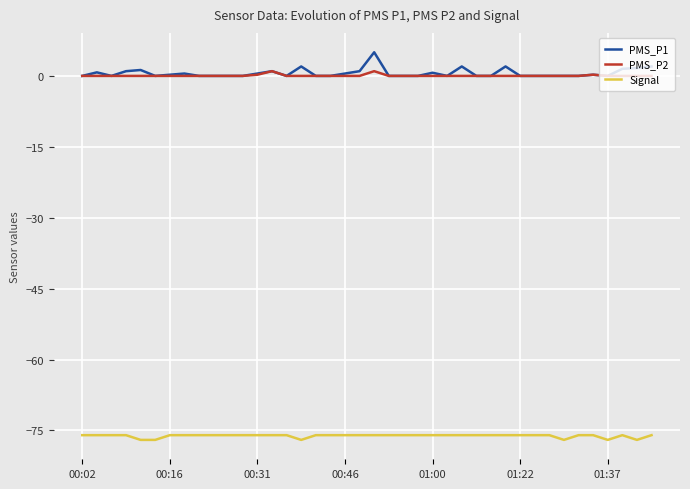

Rank the series by their maximum value, from lowest to highest.

Signal, PMS_P2, PMS_P1